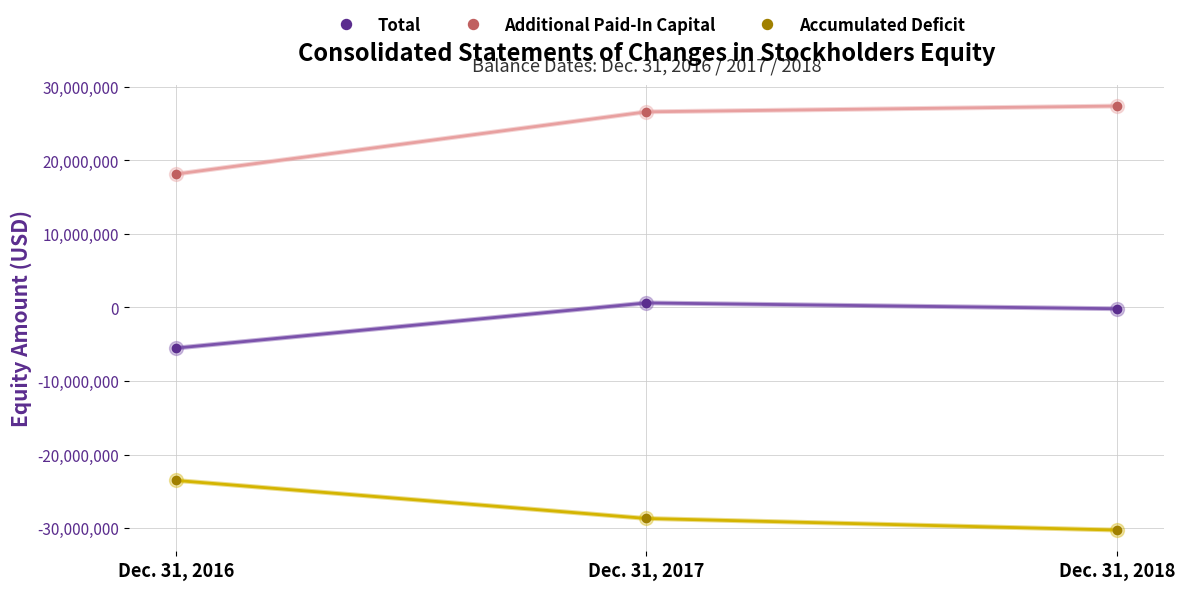

Is the value of Accumulated Deficit at Dec. 31, 2016 greater than the value of Additional Paid-In Capital at Dec. 31, 2018?

No